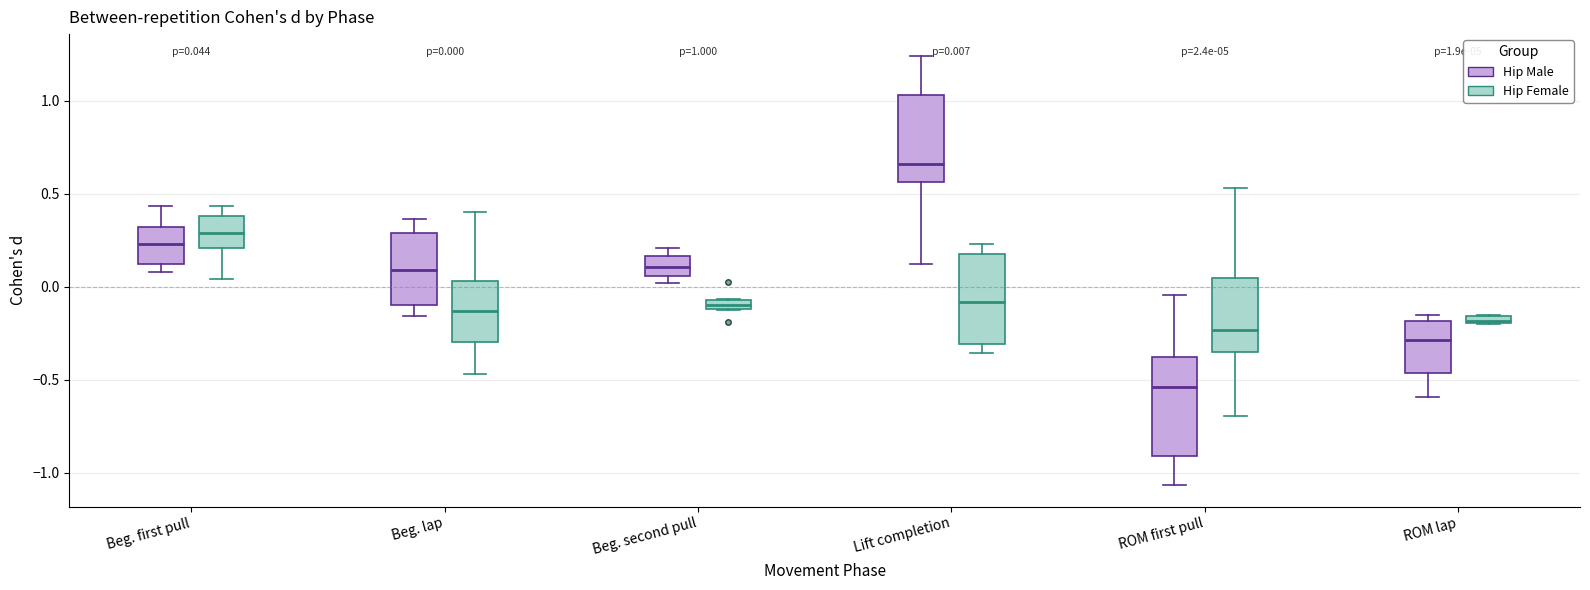

Which box has the highest median line?

Lift completion (Hip Male)